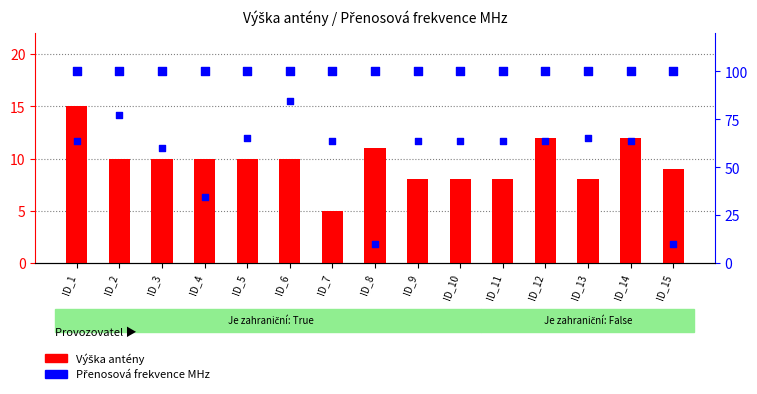

What are all the series names shown in the legend?

Výška antény, Přenosová frekvence MHz